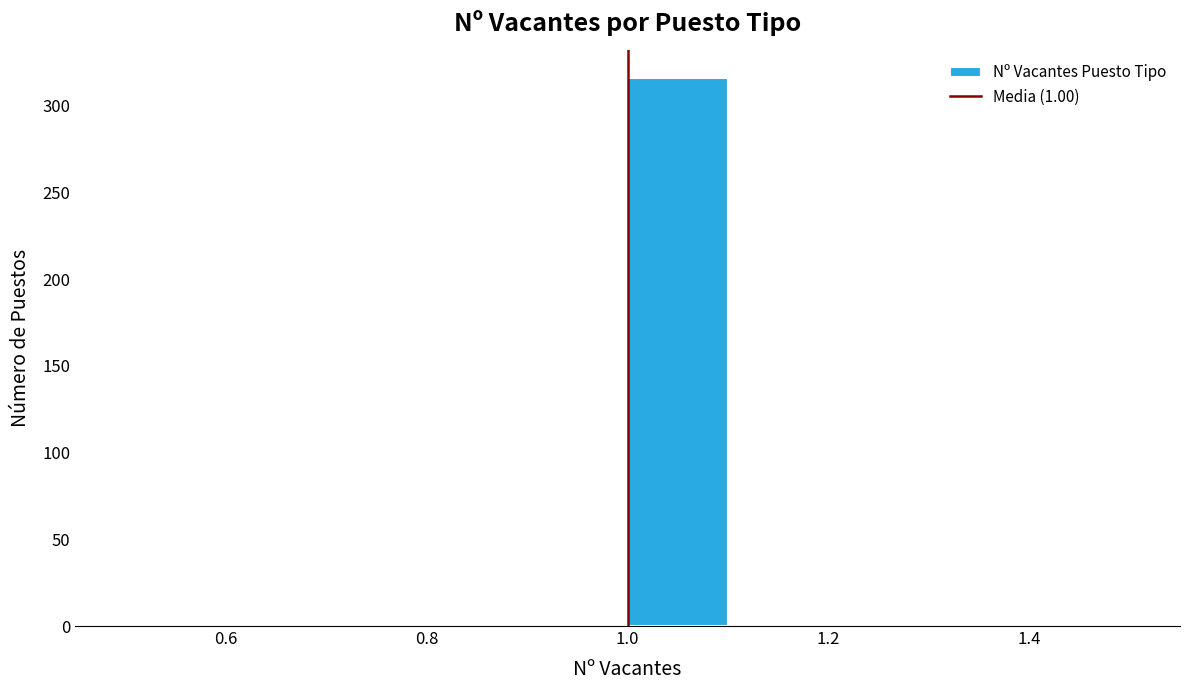

Reading left to right, list every bar in this chart as the range it spans on the x-axis followed by its height. The values are not printed on the chart, so give them approximately, as read against the axis.

0.5 to 0.6: 0
0.6 to 0.7: 0
0.7 to 0.8: 0
0.8 to 0.9: 0
0.9 to 1.0: 0
1.0 to 1.1: 315
1.1 to 1.2: 0
1.2 to 1.3: 0
1.3 to 1.4: 0
1.4 to 1.5: 0